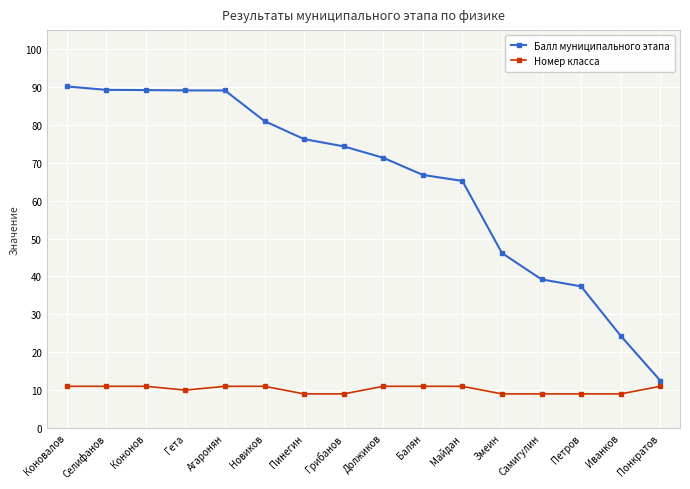

The value of Балл муниципального этапа at Понкратов is 12.5. True or false?

True